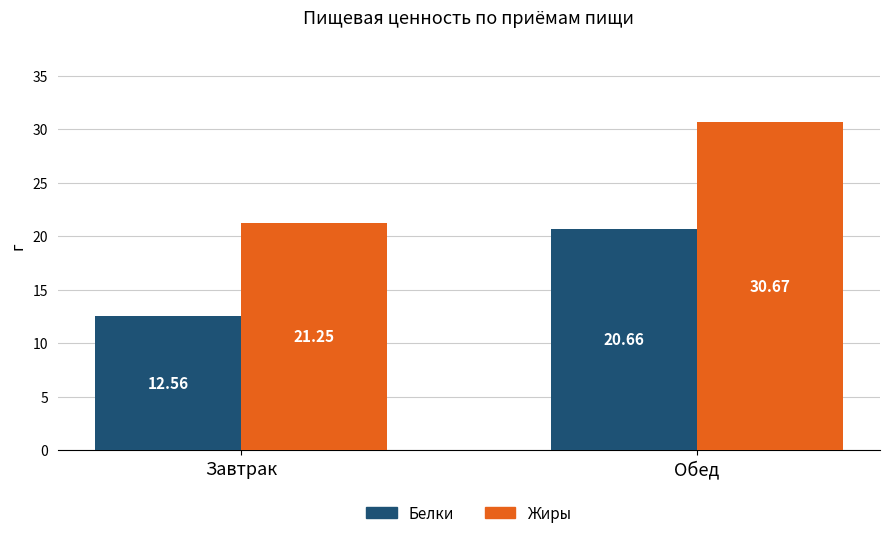

List the series in order of their peak value, lowest first.

Белки, Жиры